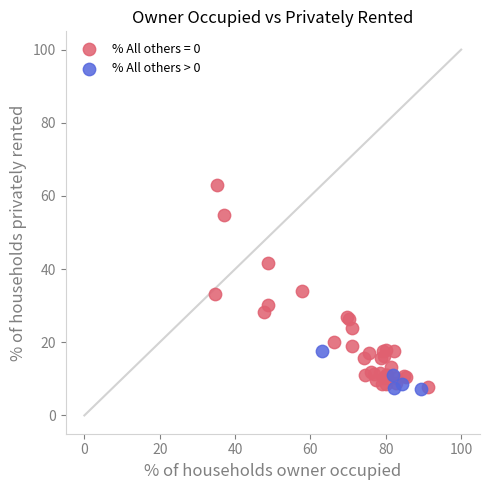

Which series reaches the maximum Y coordinate?

% All others = 0